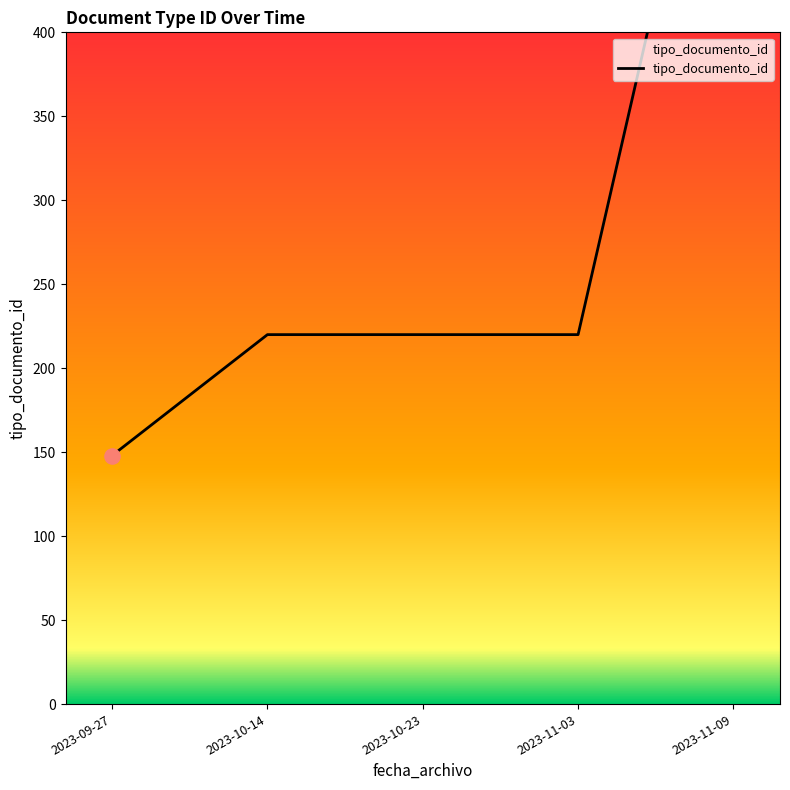

Approximately how many times larger is the value at 2023-09-27 compared to 2023-11-09?

0.2